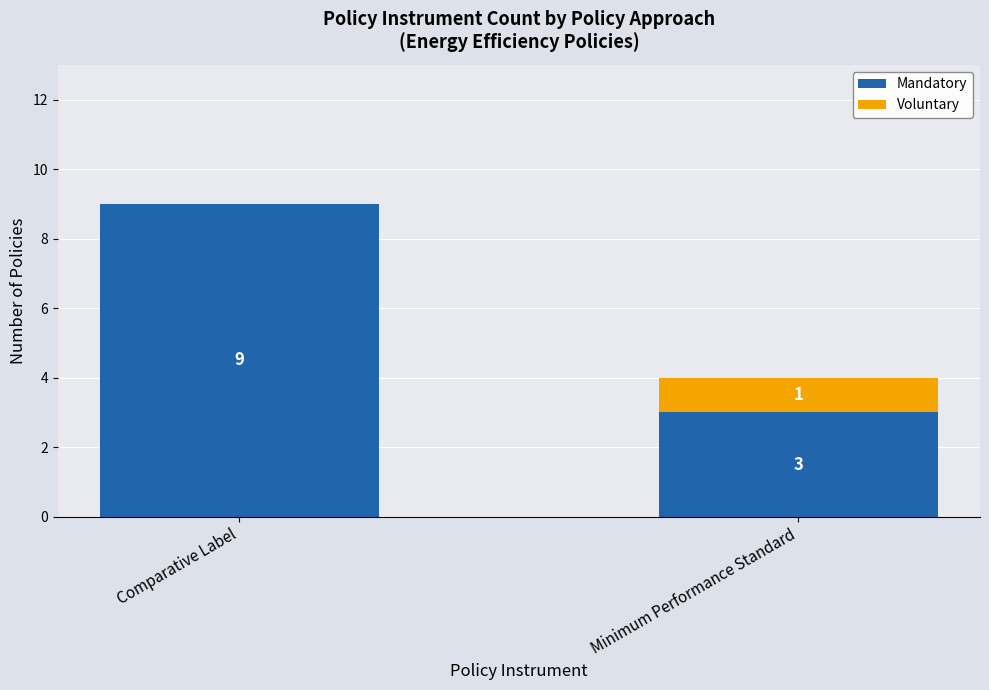

Reading left to right, list the values for the Mandatory series.

Comparative Label=9	Minimum Performance Standard=3